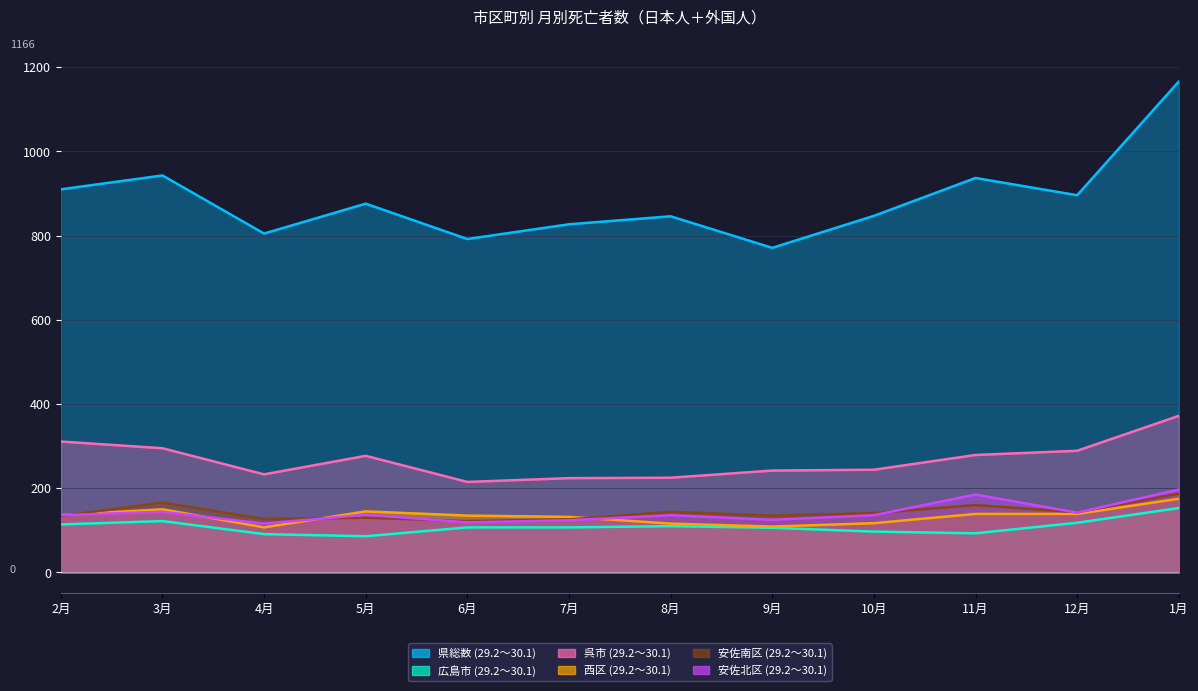

True or false: 安佐南区 (29.2～30.1) and 県総数 (29.2～30.1) intersect in this chart.

False